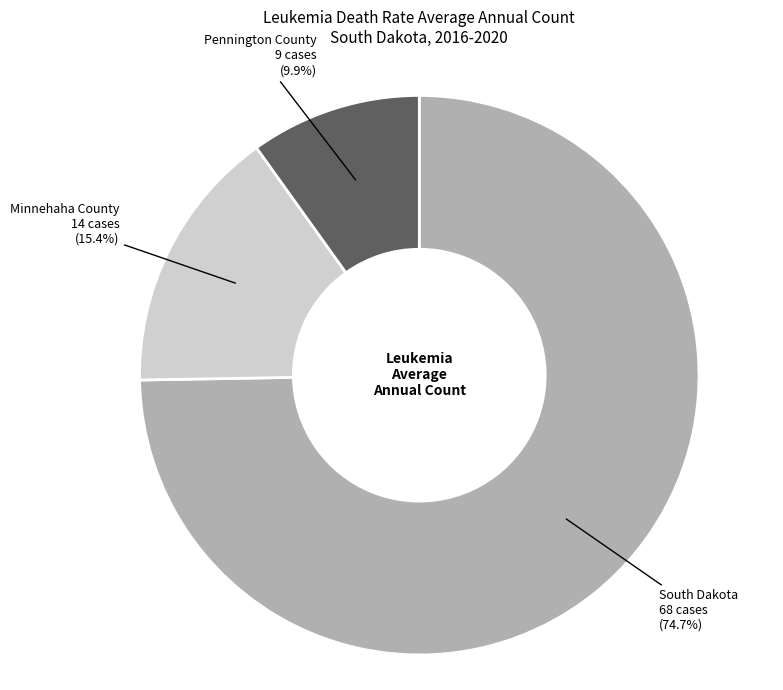

True or false: Pennington County accounts for 17% of the total.

False